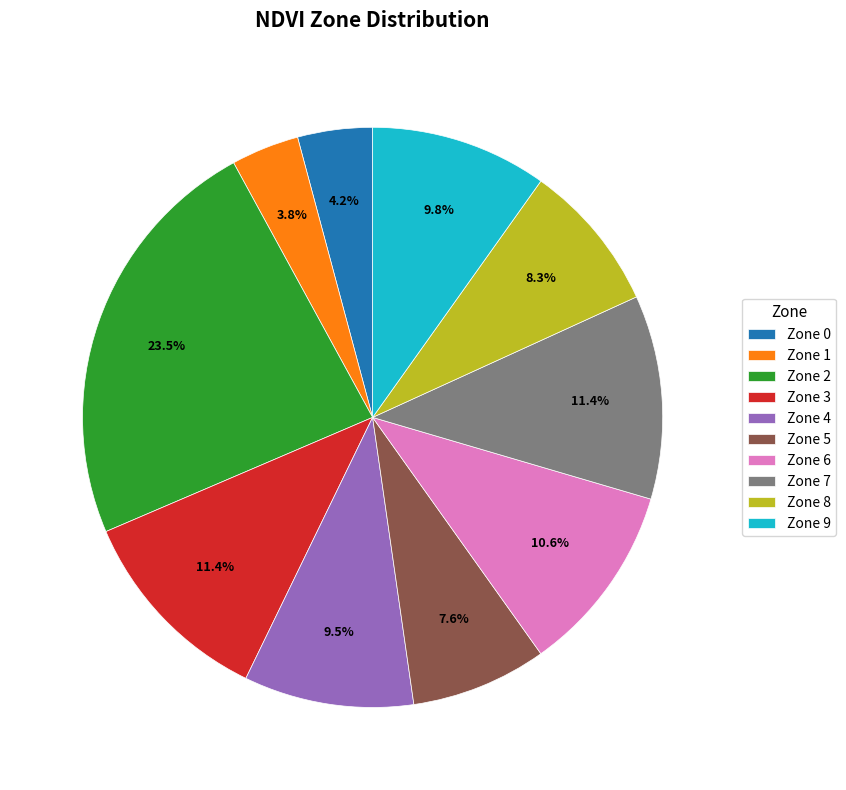

To the nearest percent, what percentage of the pie is Zone 0?

4%